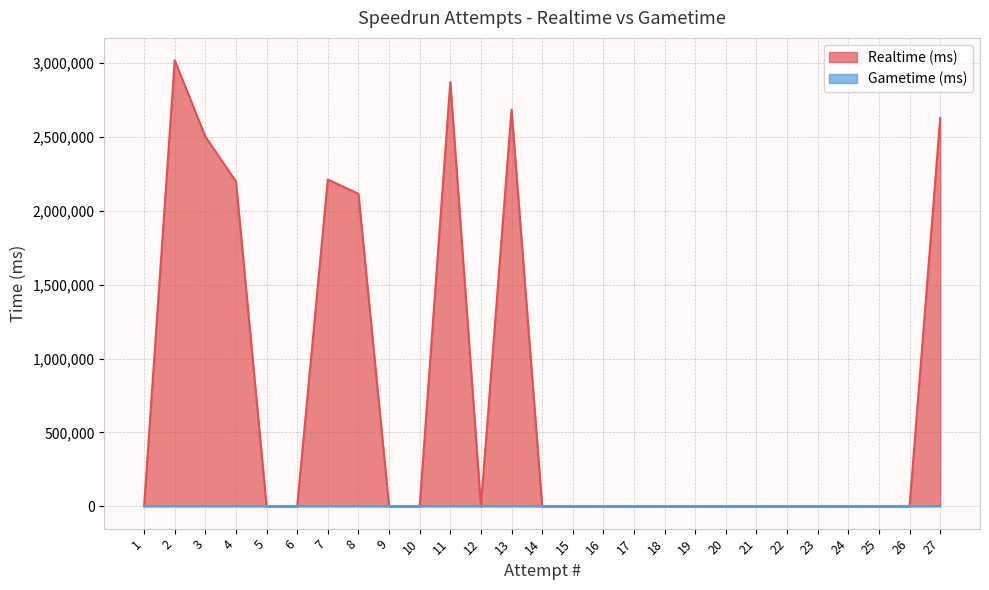

At which category does the chart reach its peak across all series?

2